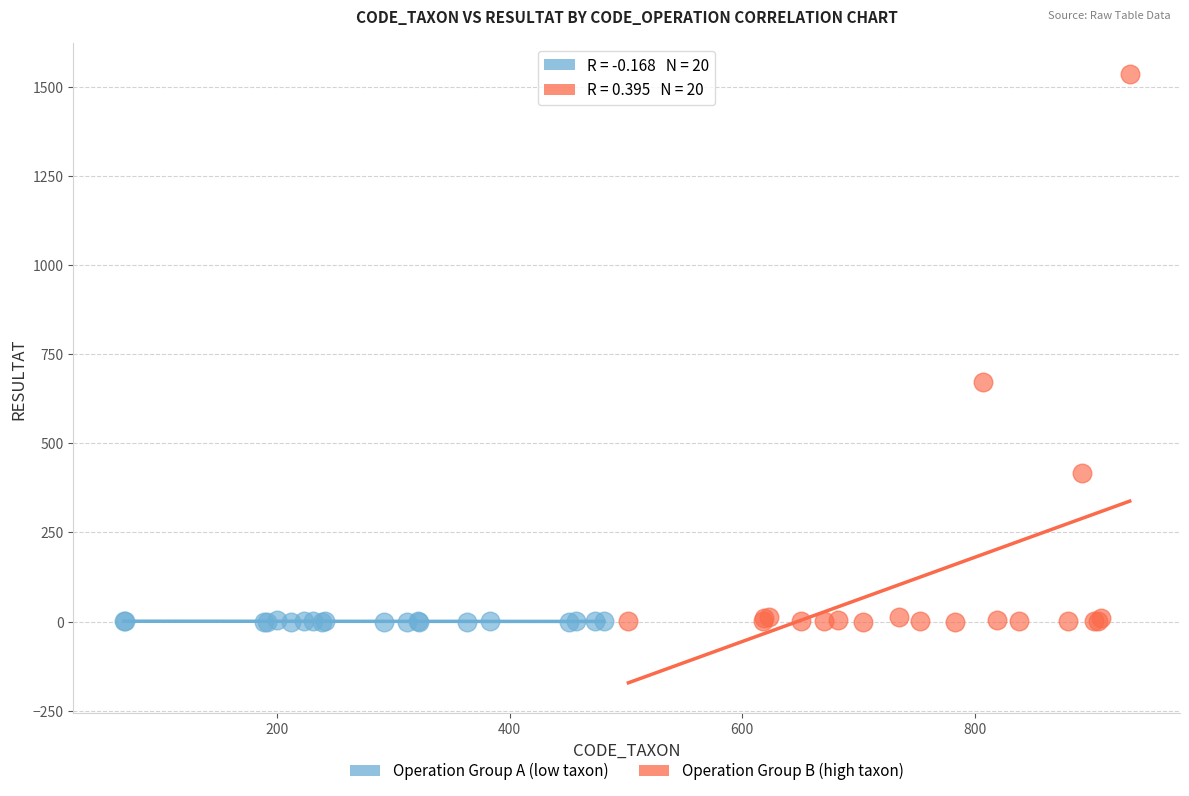

Which series contains the highest Y value?

Operation Group B (high taxon)